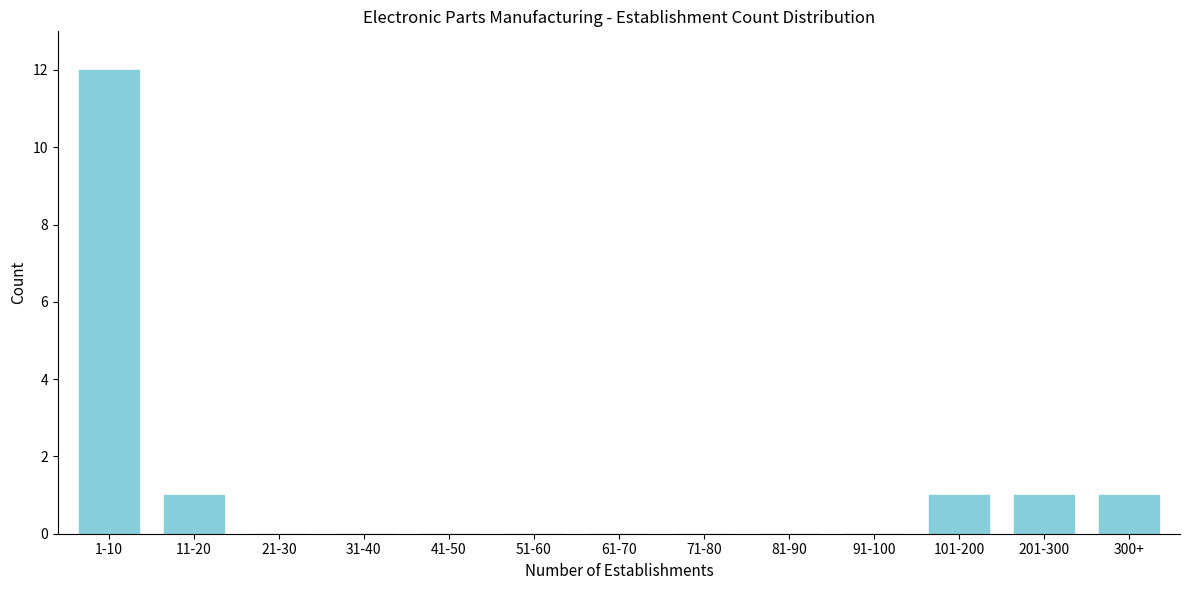

Reading left to right, extract all data points from this chart.

1-10=12	11-20=1	21-30=0	31-40=0	41-50=0	51-60=0	61-70=0	71-80=0	81-90=0	91-100=0	101-200=1	201-300=1	300+=1